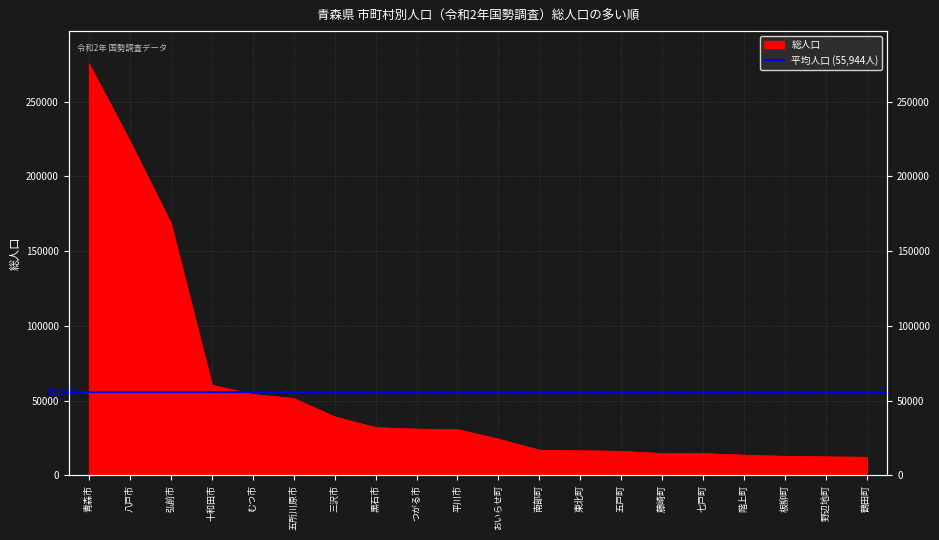

What is the ratio of the value at つがる市 to the value at 青森市?

0.1